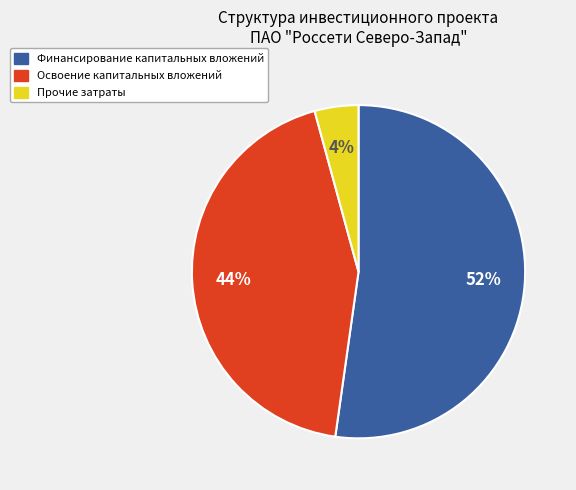

Which category has the biggest portion of the pie?

Финансирование капитальных вложений